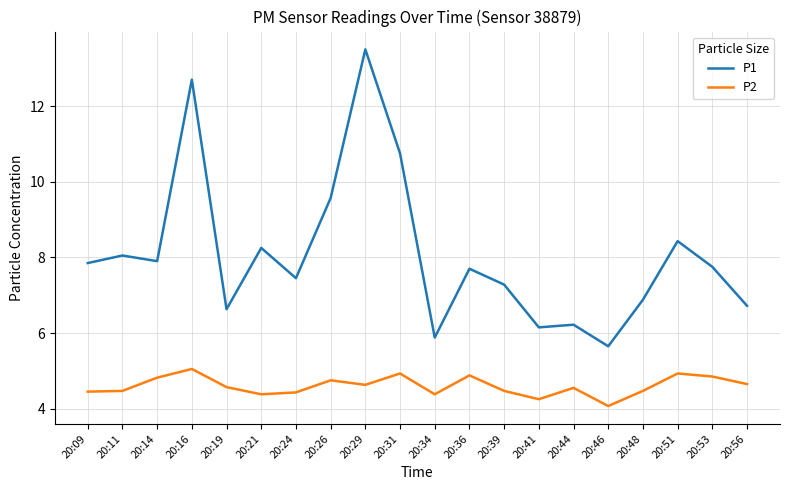

Rank the series by their maximum value, from lowest to highest.

P2, P1